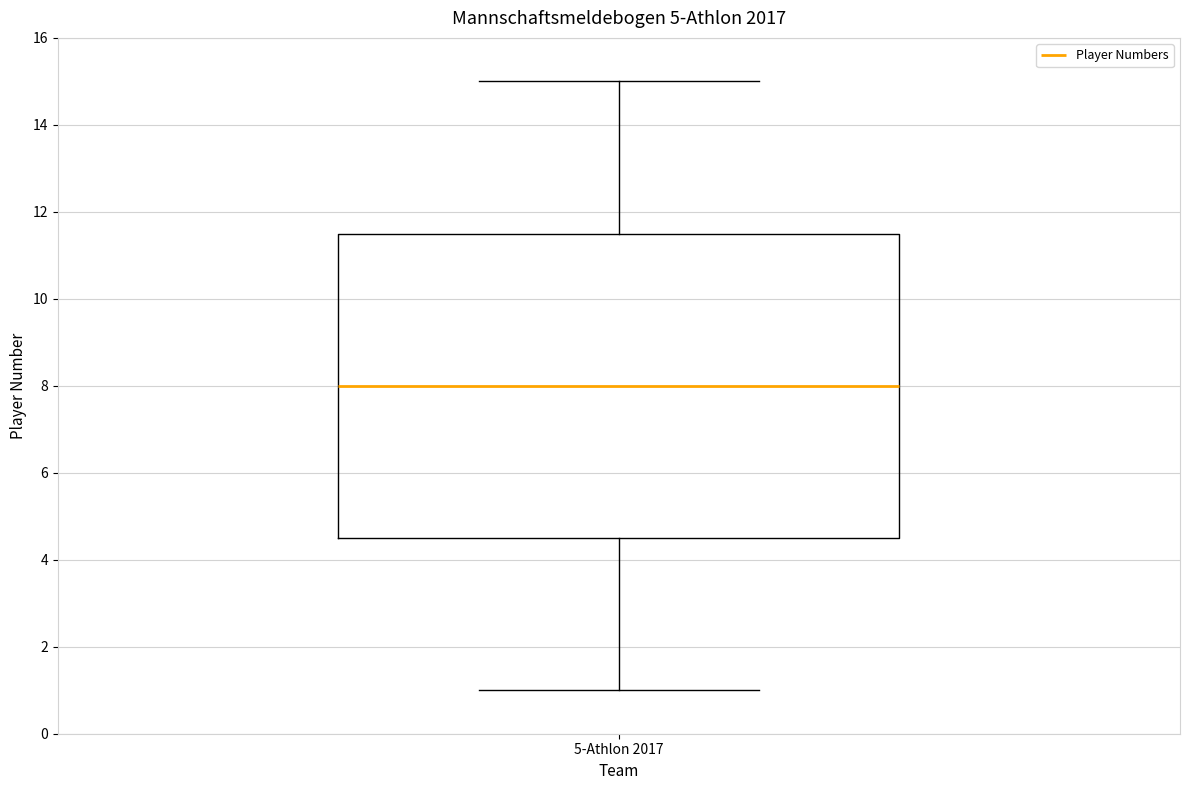

Transcribe this box plot: give where the median line is, the range the box spans, and where the two whiskers end, as read against the y-axis. The values are not printed on the chart, so give them approximately, as read against the axis.

median 8.0, box 4.6 to 11.6, whiskers 1.0 to 15.0